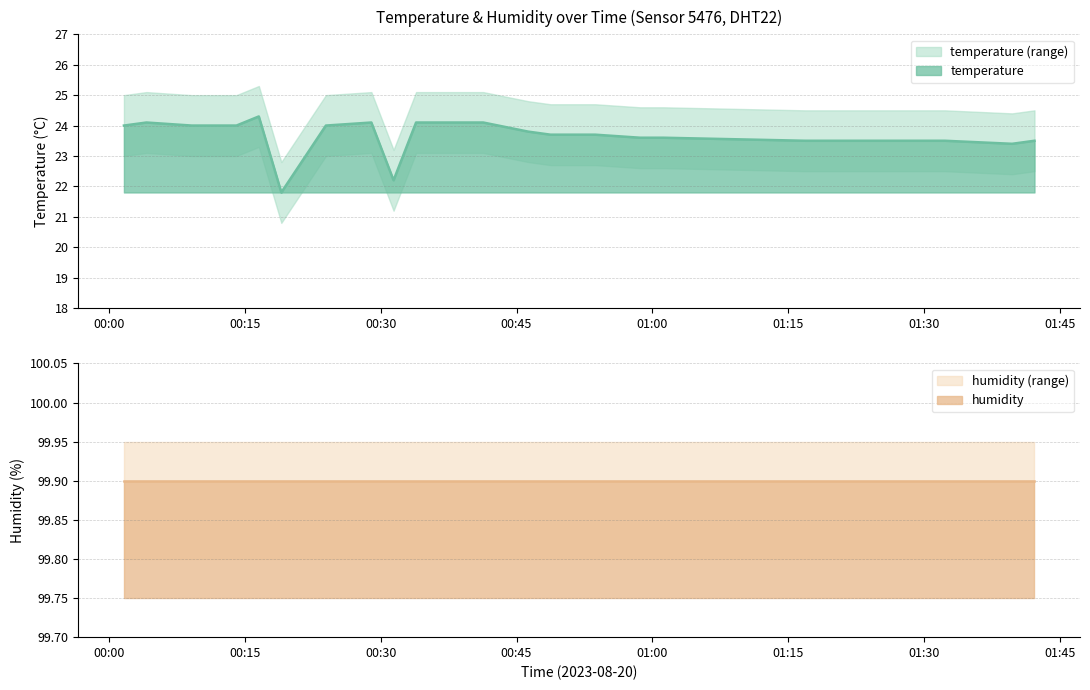

True or false: temperature and humidity cross at least once.

False